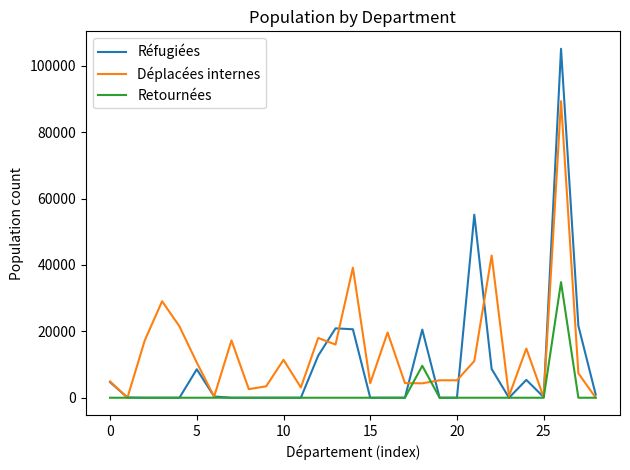

How many distinct data groups are displayed?

3